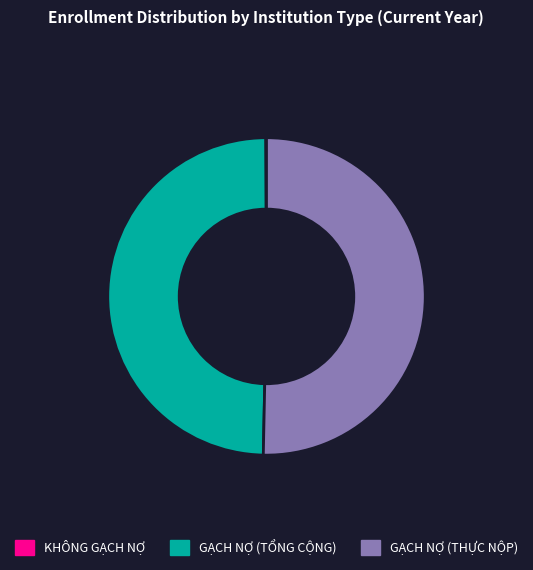

What is the ratio of the value at GẠCH NỢ (THỰC NỘP) to the value at GẠCH NỢ (TỔNG CỘNG)?

1.0